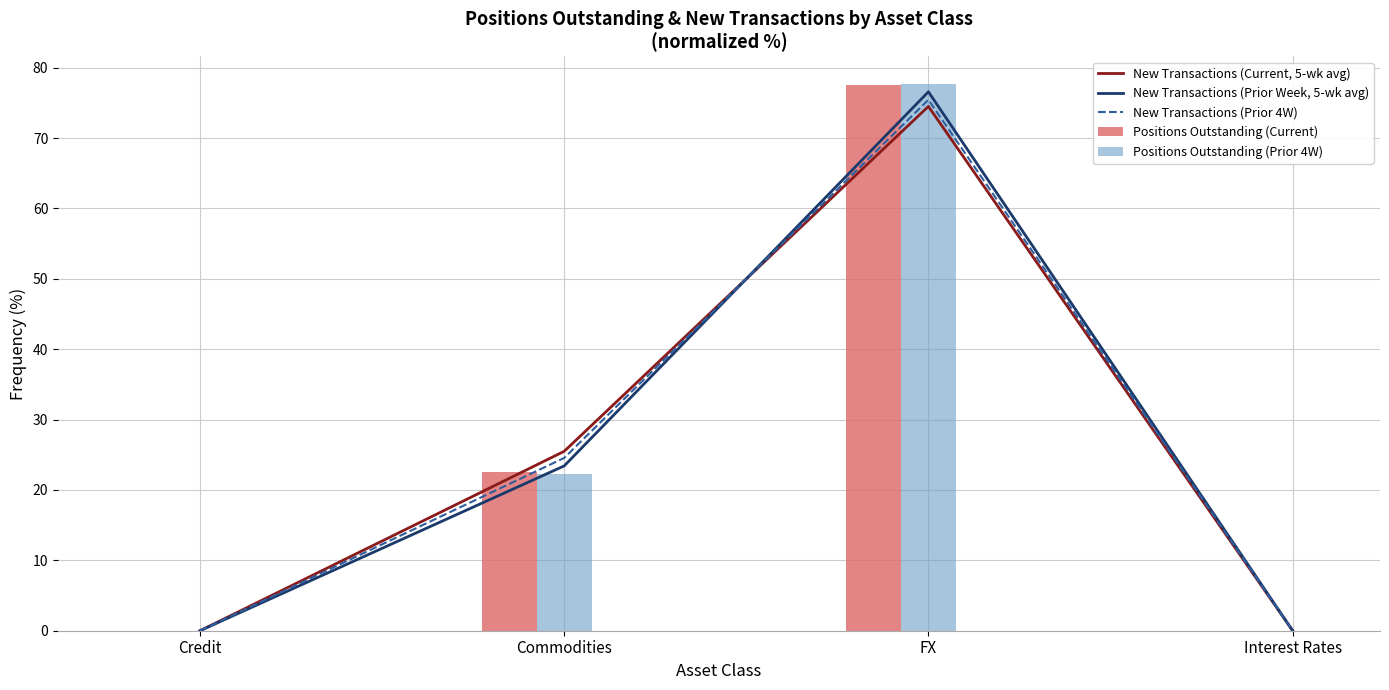

What is the label of the 4th bar from the right?

Credit